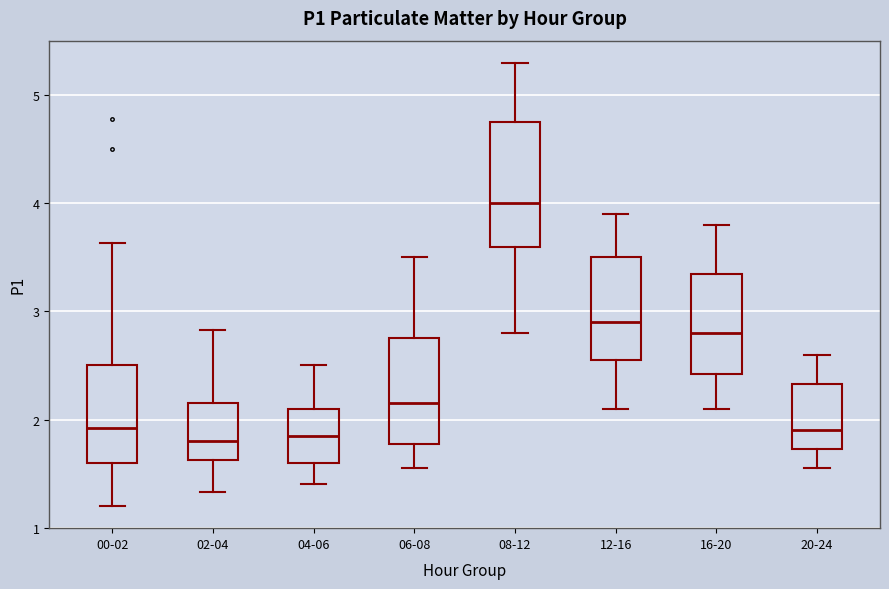

Which box is the tallest, from its lower edge to its upper edge?

08-12